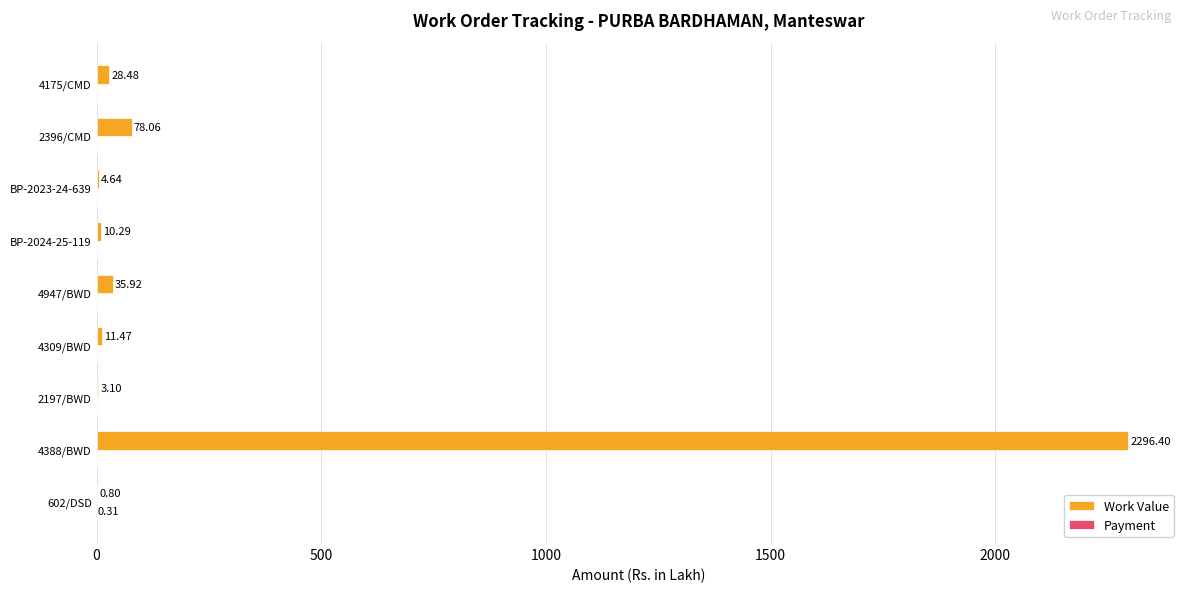

Which series has the largest range (max minus min)?

Work Value